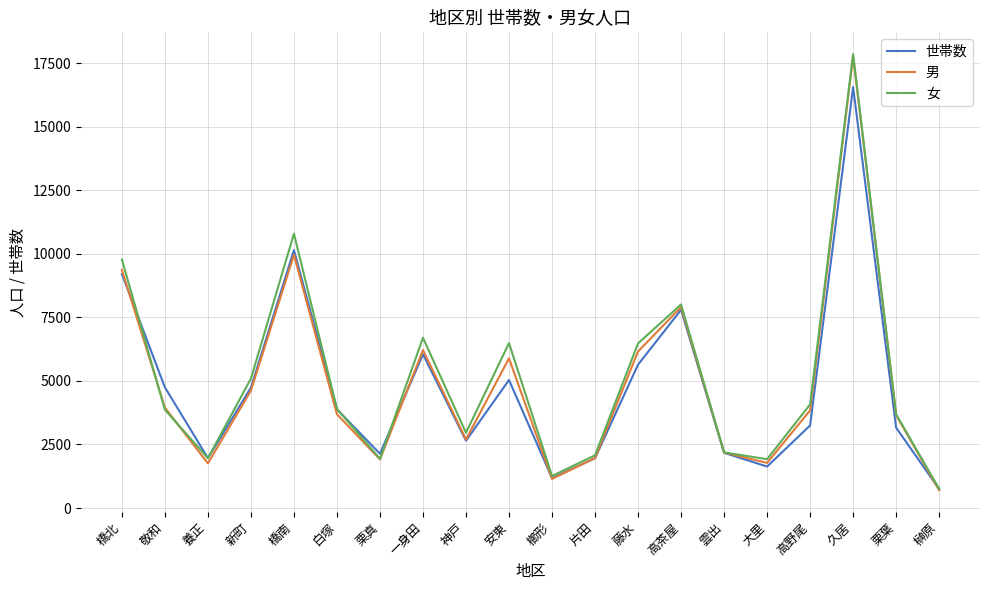

What position from the right is 大里?

5